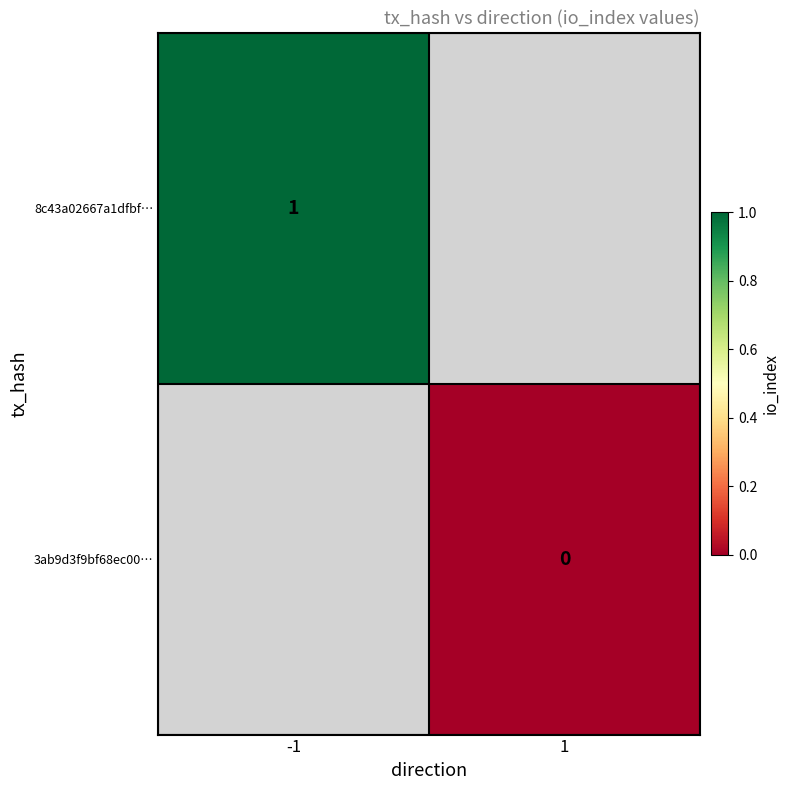

Which has a higher value, 1 or -1?

-1